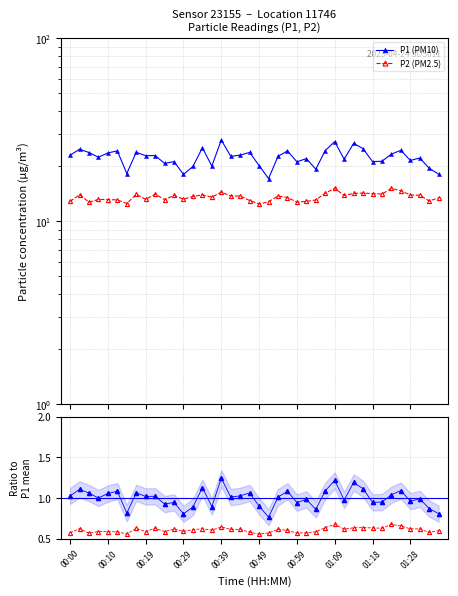

True or false: P2 ratio and P2 (PM2.5) intersect in this chart.

False